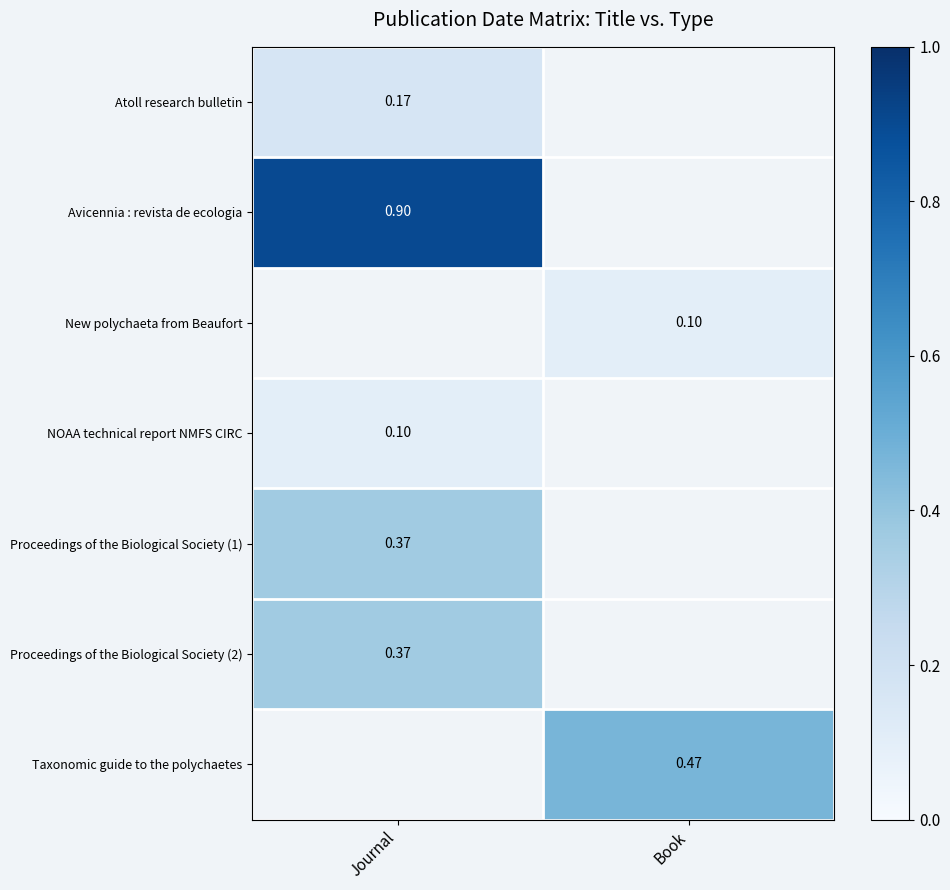

What is the maximum value shown in the chart?

0.9